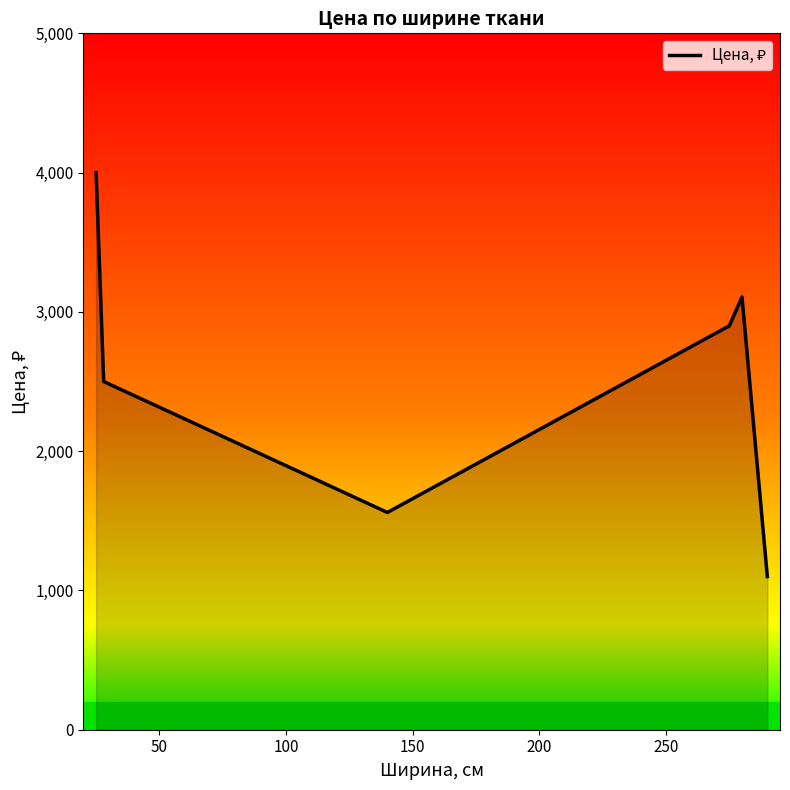

True or false: the data has more than 1 interior local peaks.

False